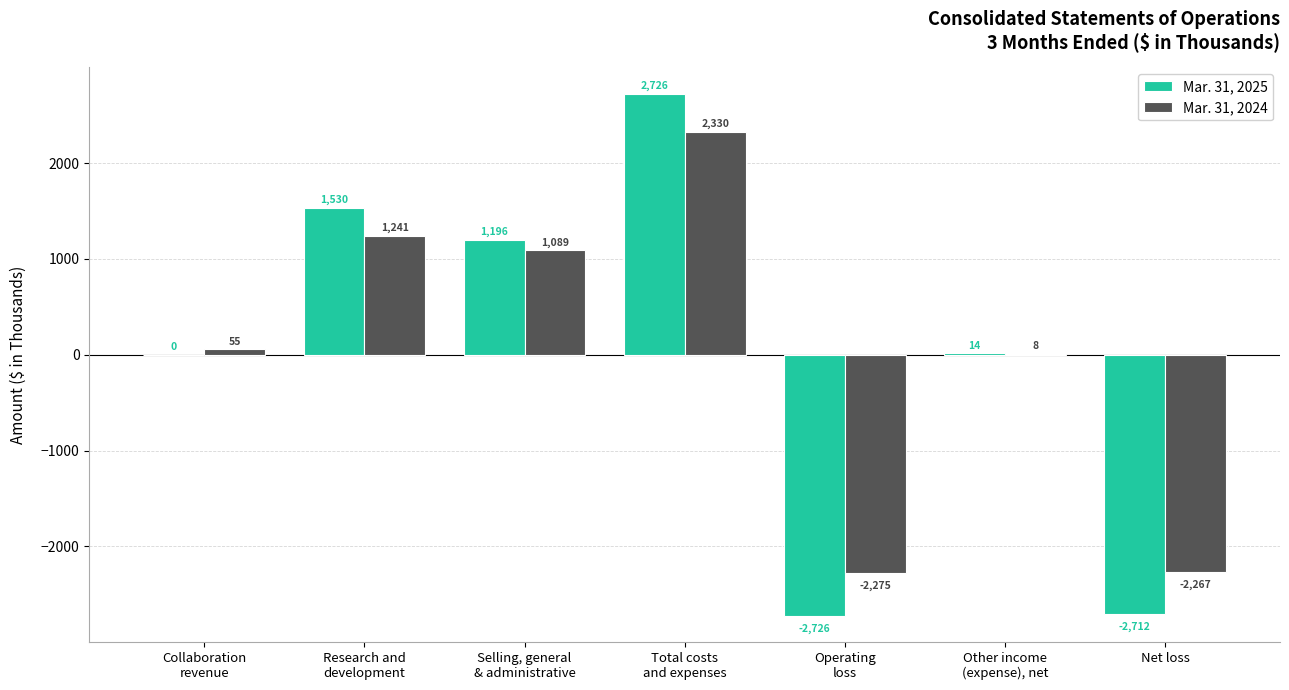

How many series are shown in this chart?

2